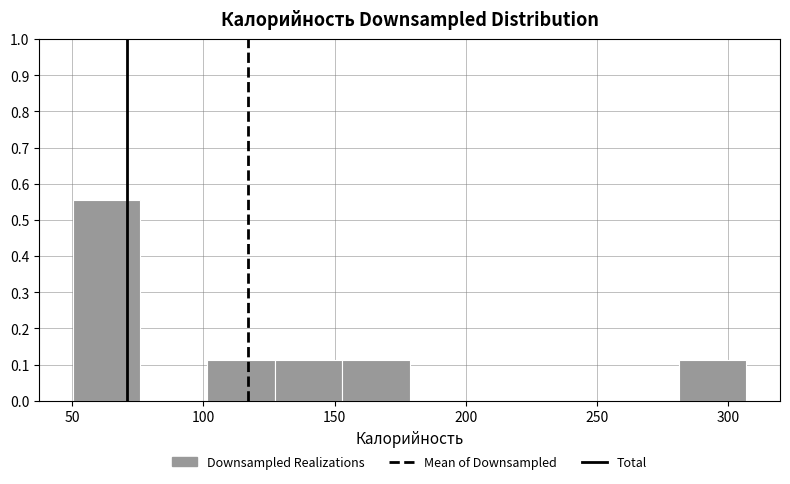

Reading left to right, transcribe this chart: for each bar, give the range it covers on the x-axis and its height. Neither the bar edges nor the heights are printed on the chart, so give them approximately, as read against the axes.

50 to 75: 0.56
75 to 100: 0
100 to 125: 0.11
125 to 155: 0.11
155 to 180: 0.11
180 to 205: 0
205 to 230: 0
230 to 255: 0
255 to 280: 0
280 to 305: 0.11